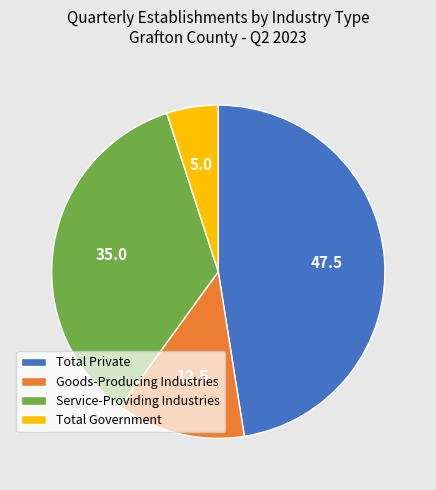

How many slices are in this pie chart?

4